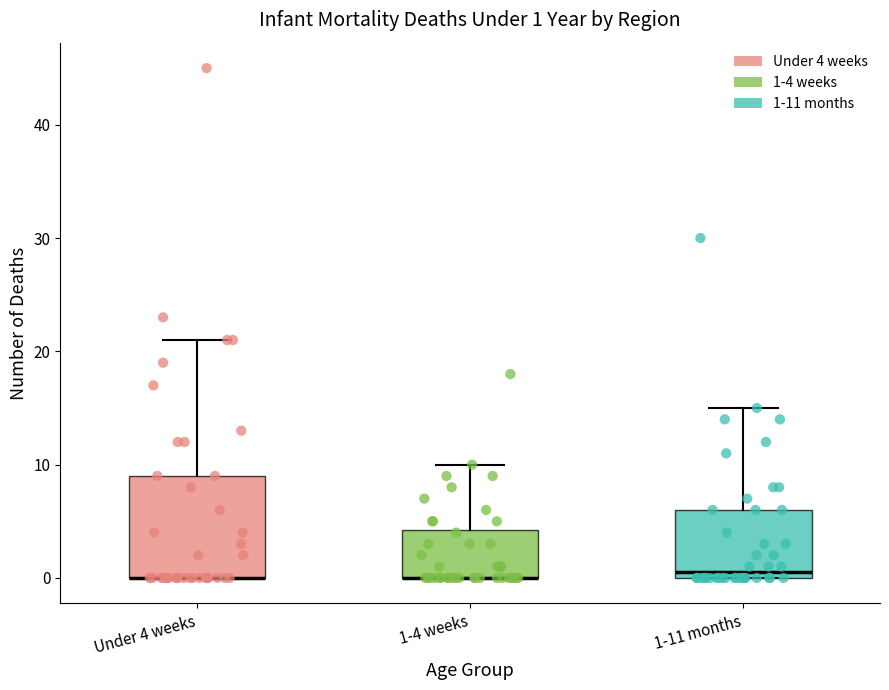

Comparing the boxes themselves (not the whiskers), which one is the tallest?

Under 4 weeks